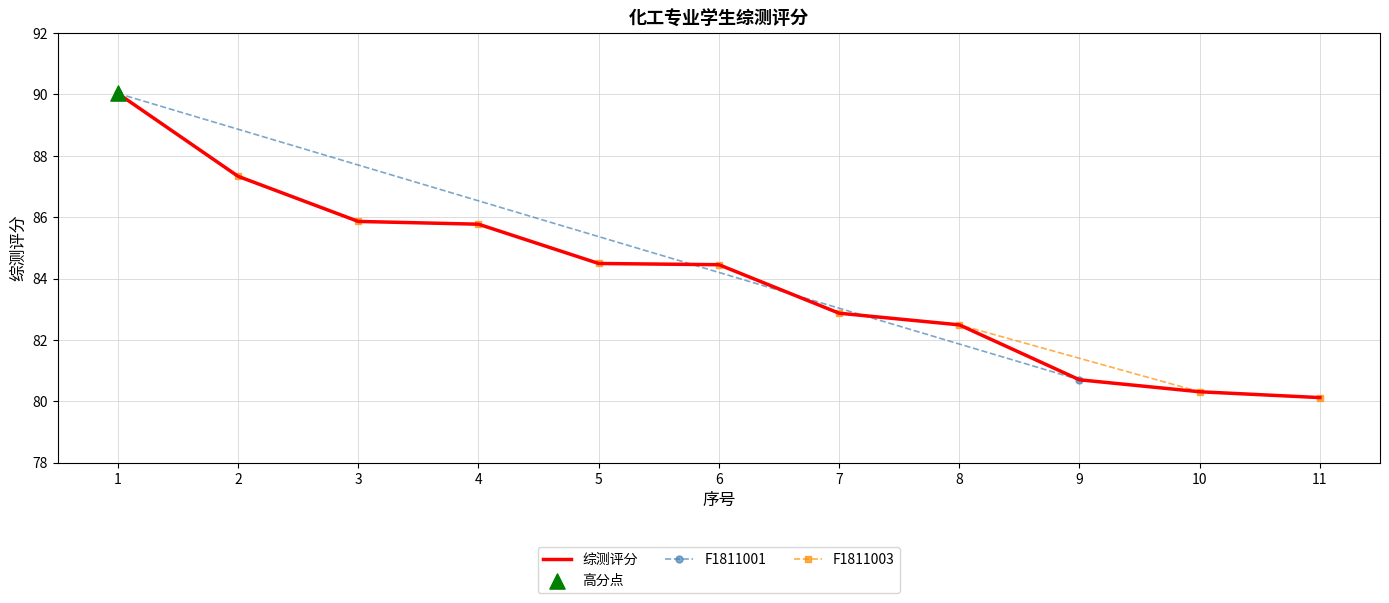

Approximately how many times larger is the value at 8 compared to 9?

1.0